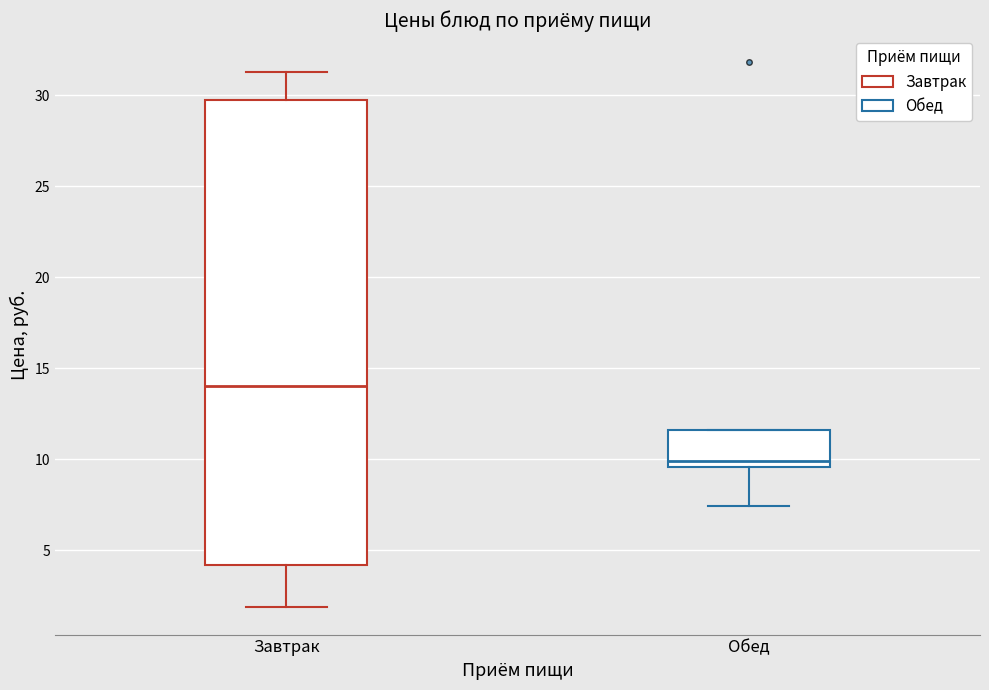

Which box has the highest median line?

Завтрак